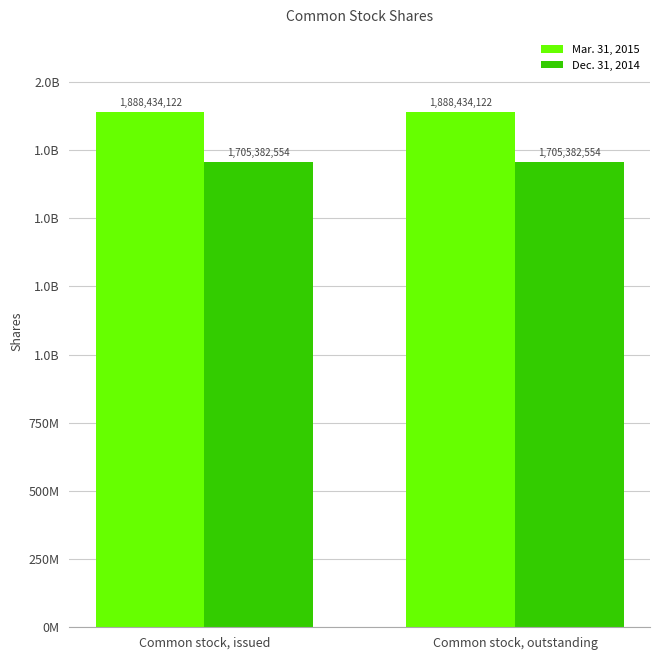

At which category is the sum across all series the highest?

Common stock, issued